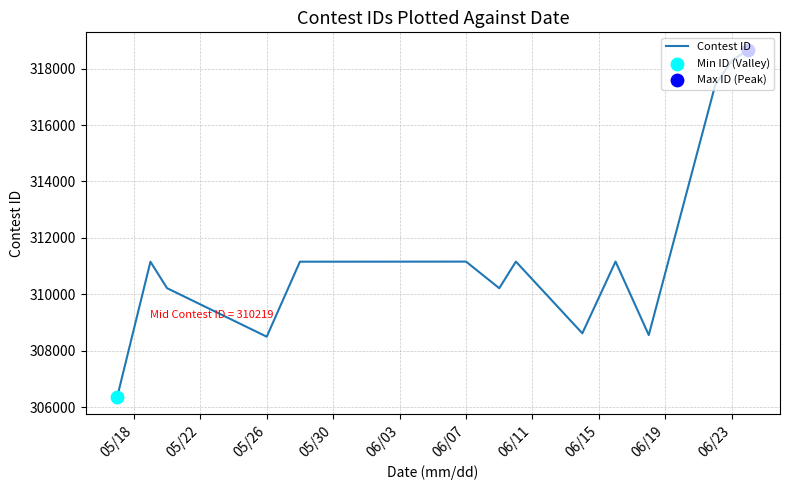

What is the difference between the maximum and minimum values?

12300